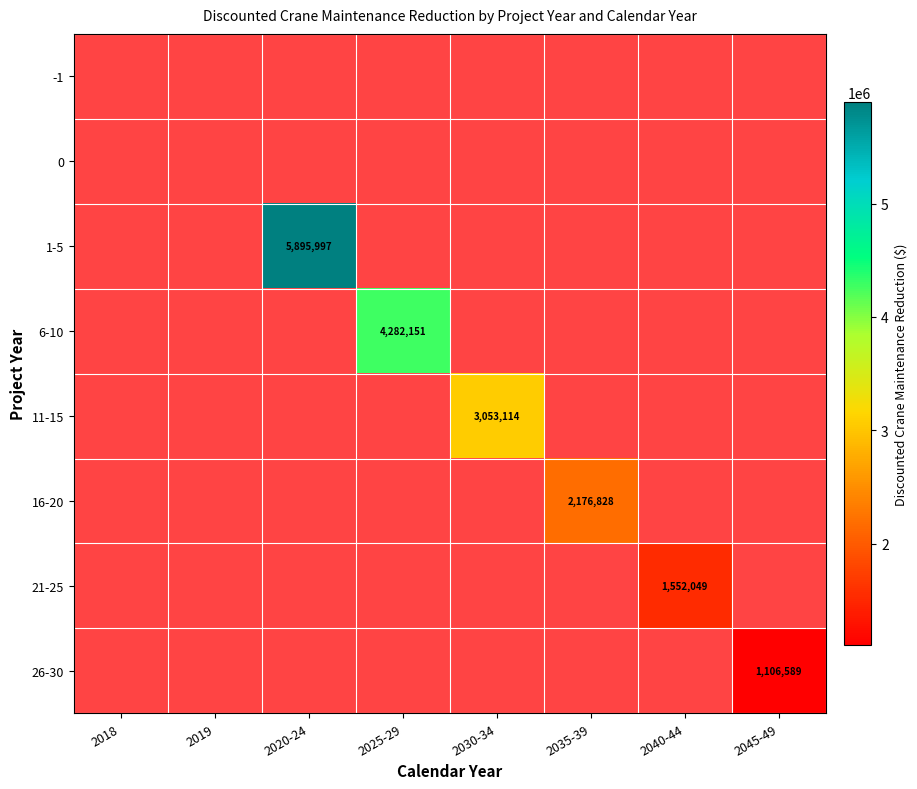

Which category has the highest value in the -1 series?

2018